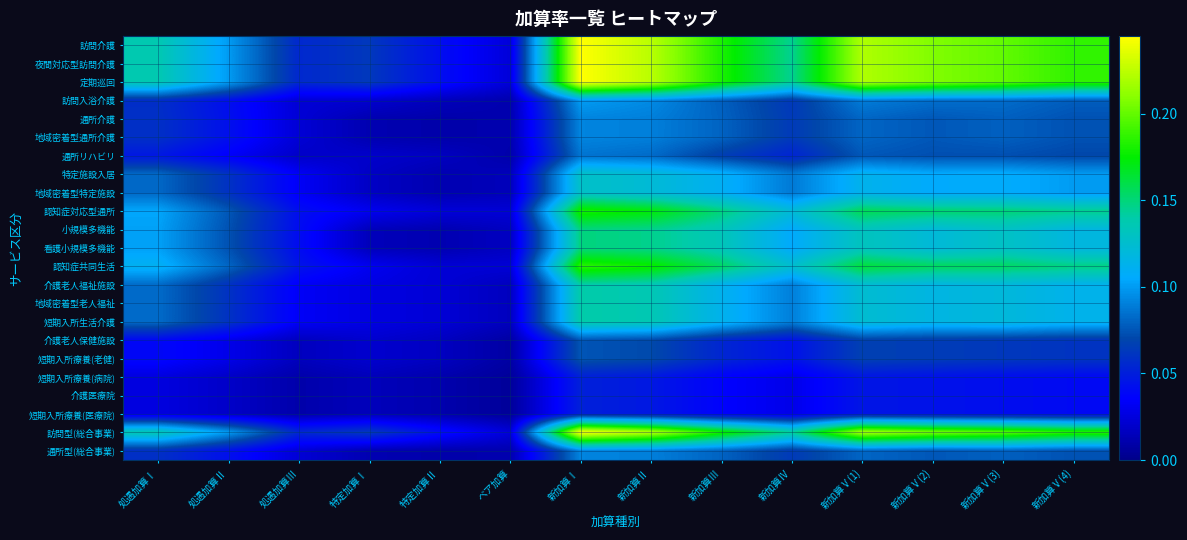

Count the number of categories in the chart.

14